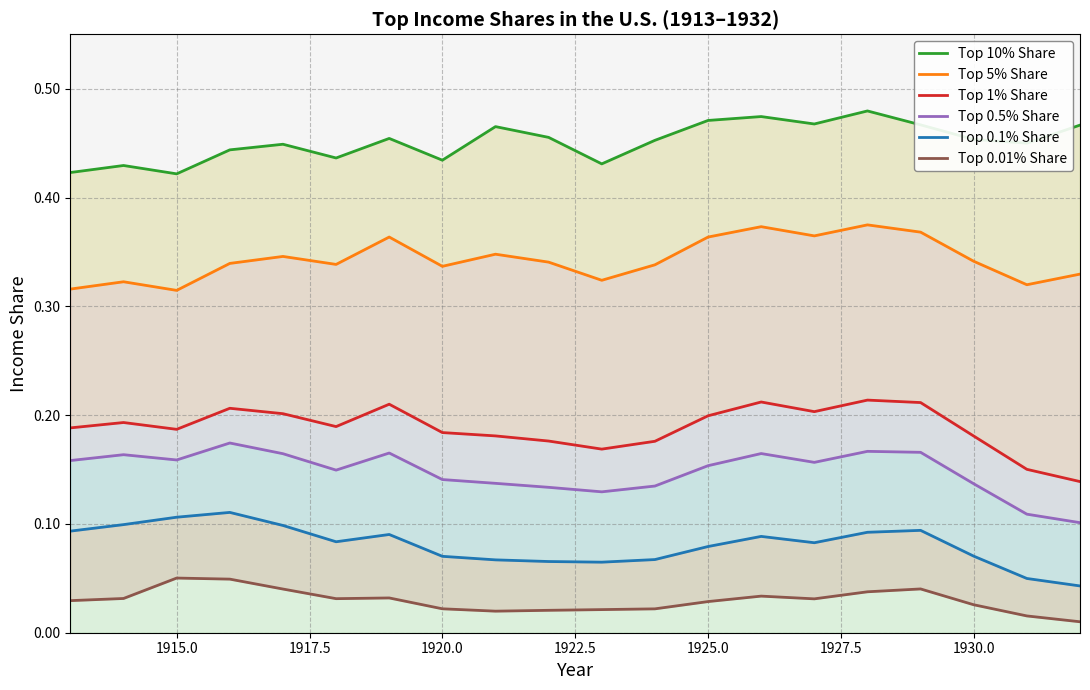

What is the average value of the Top 5% Share series?

0.3